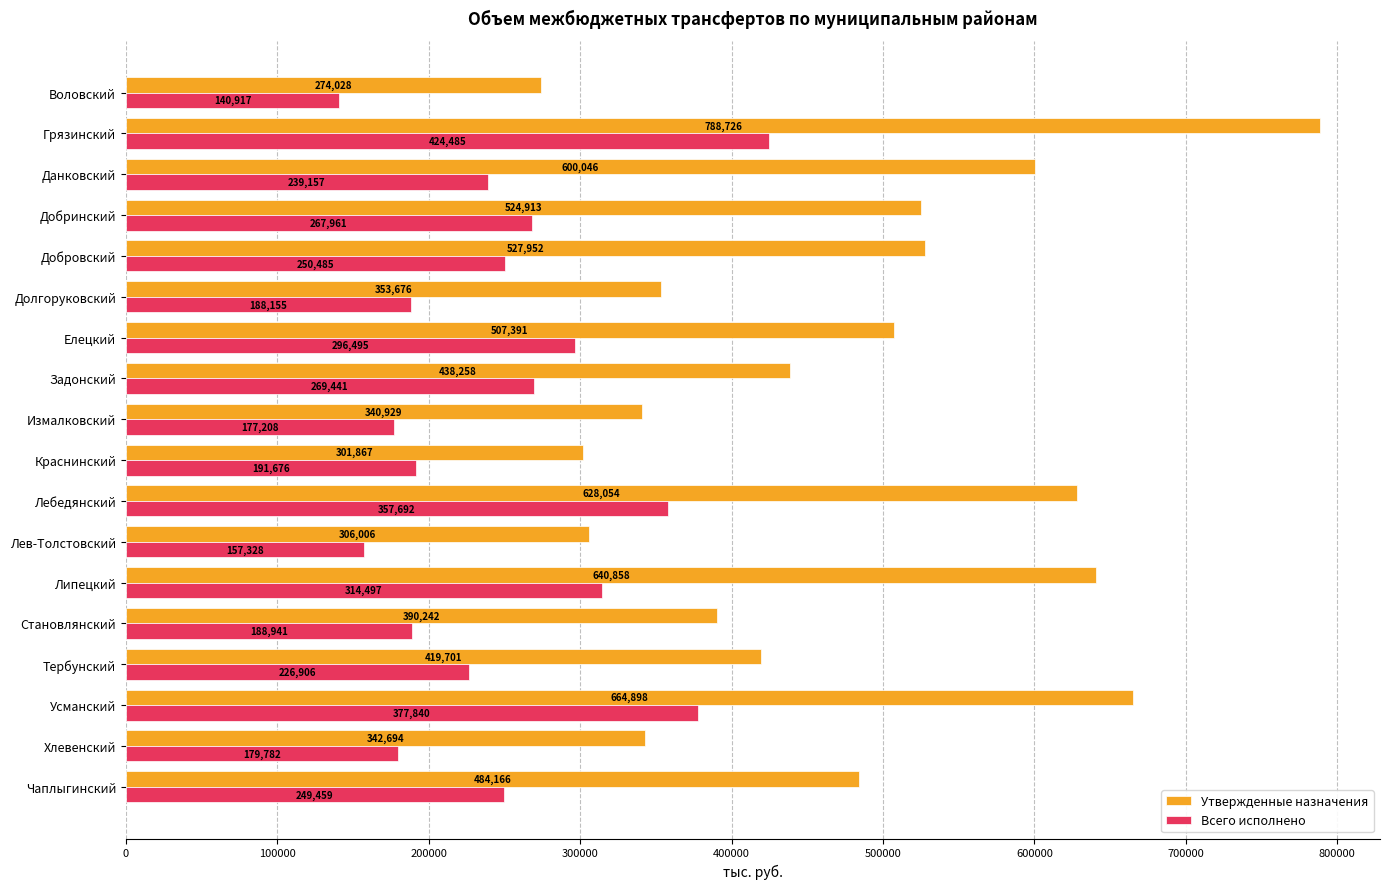

Rank the series at Добринский from lowest to highest value.

Всего исполнено, Утвержденные назначения